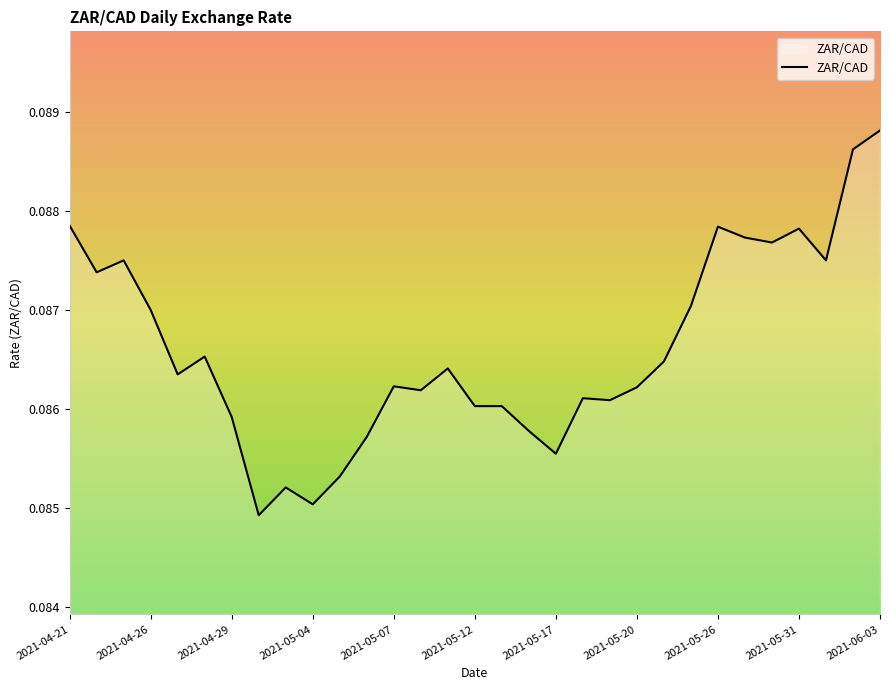

Does the chart have visible grid lines?

No